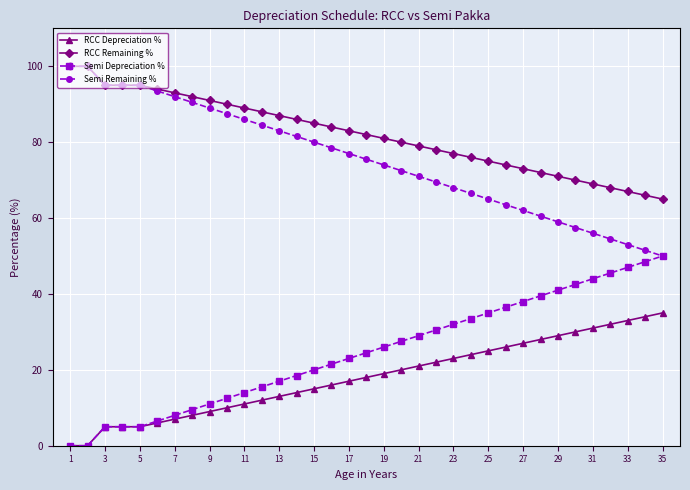

What is the value of the Semi Depreciation % point at the 6th from the left?

6.5